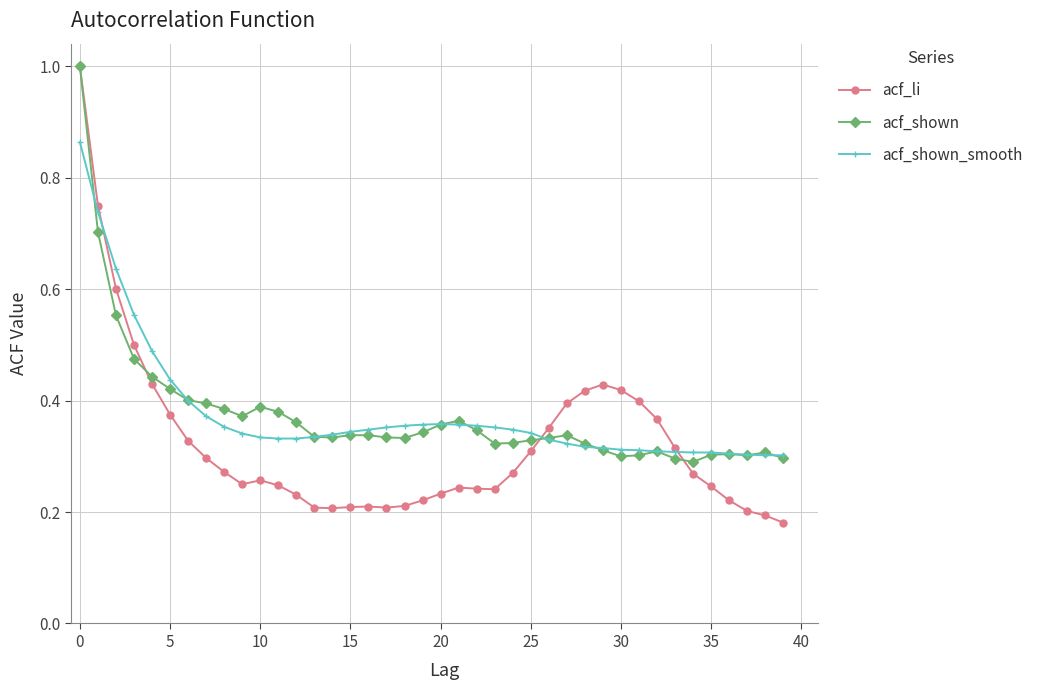

What is the maximum value shown in the chart?

1.0